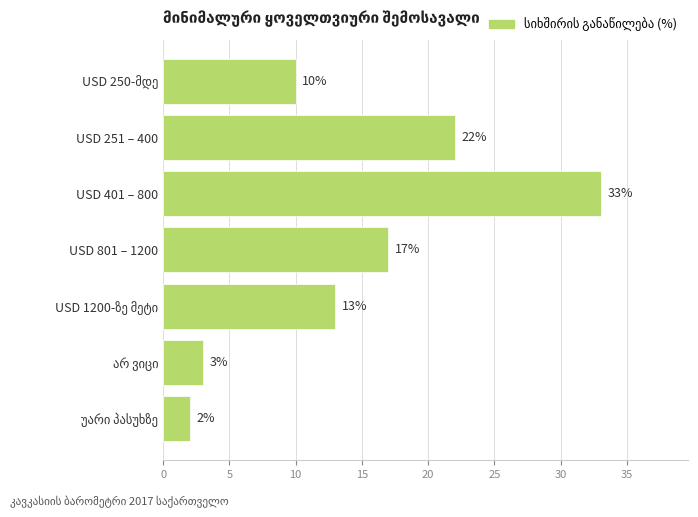

Reading bottom to top, extract all data points from this chart.

2	3	13	17	33	22	10